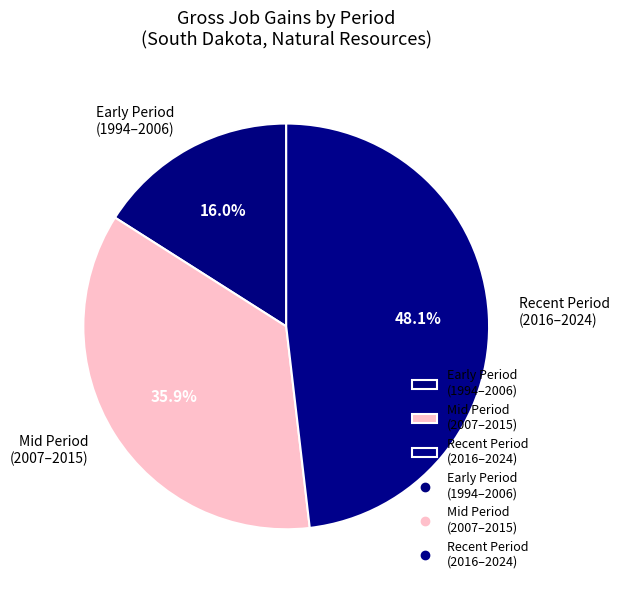

Rank the categories by value from highest to lowest.

Recent Period (2016–2024), Mid Period (2007–2015), Early Period (1994–2006)